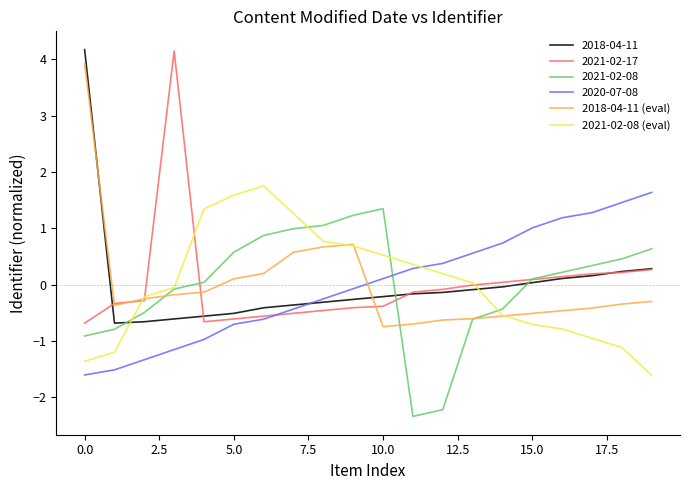

True or false: 2021-02-08 (eval) and 2020-07-08 intersect in this chart.

True